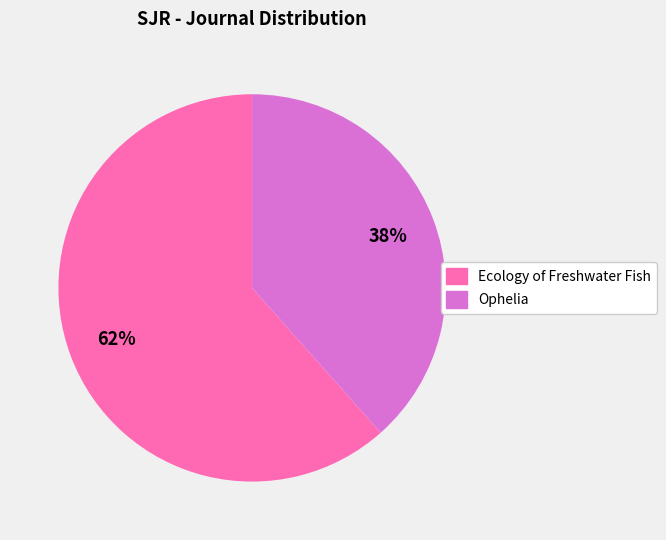

To the nearest percent, what portion does Ophelia represent?

38%